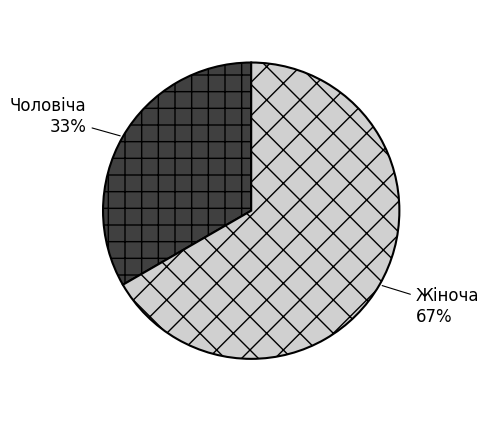

Approximately how many times larger is the value at Чоловіча compared to Жіноча?

0.5